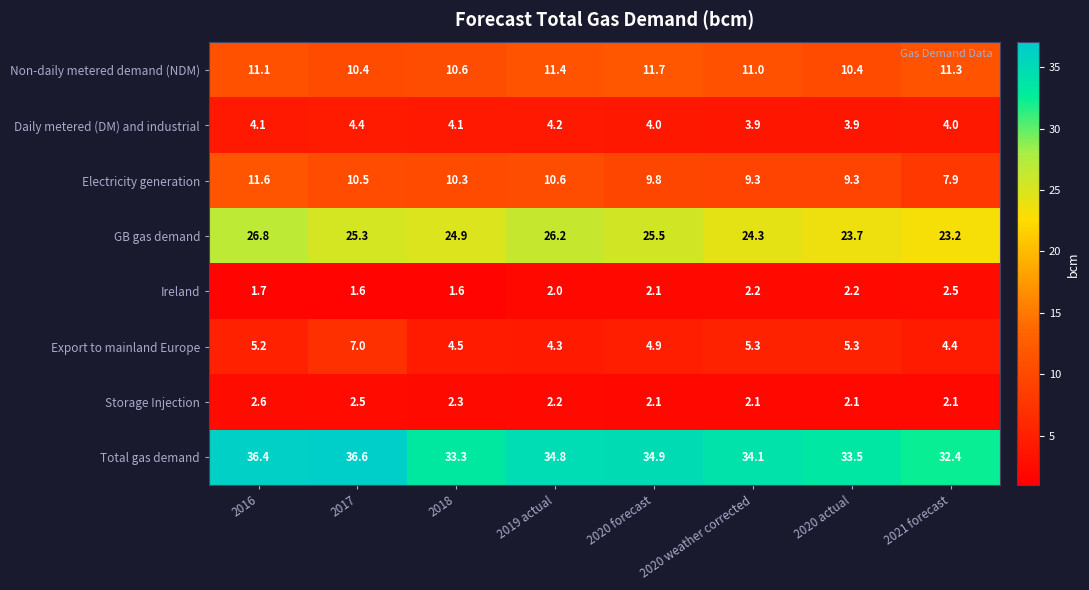

At which label does Non-daily metered demand (NDM) first exceed 11?

2016